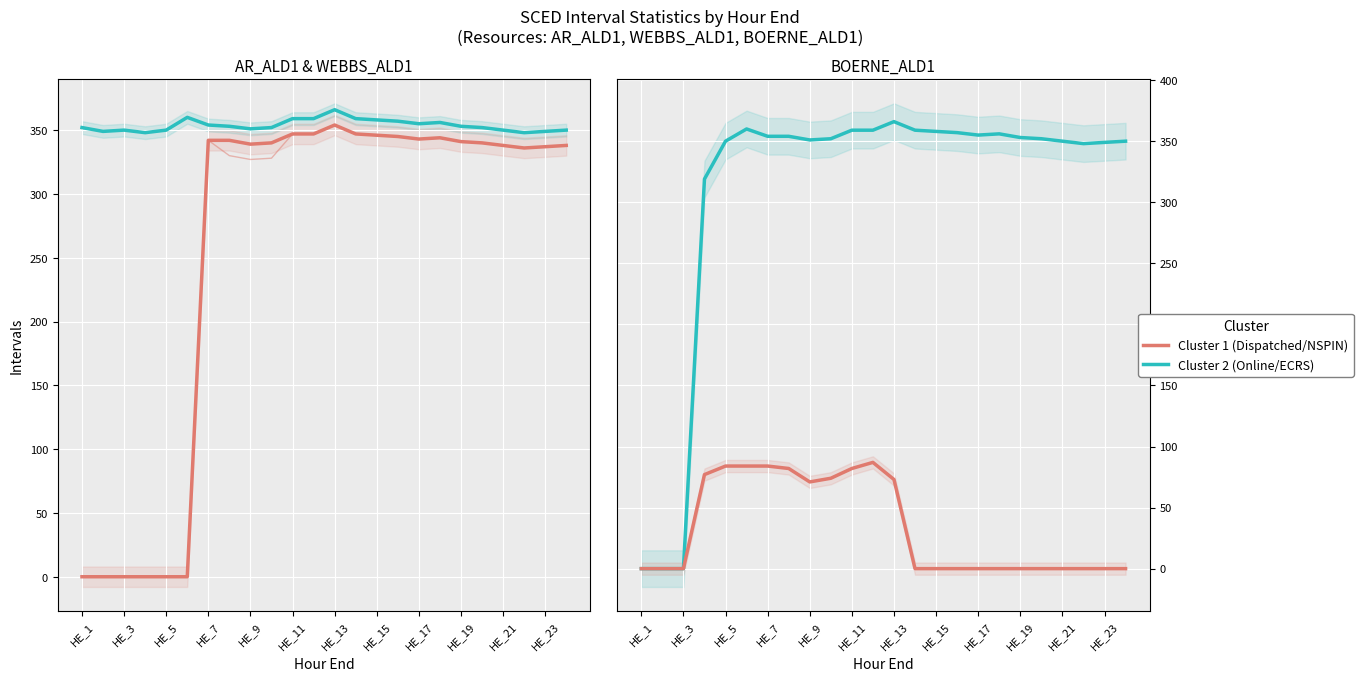

Rank the series by their maximum value, from highest to lowest.

AR_ALD1 Online, WEBBS Online, BOERNE ECRS, AR_ALD1 NSPIN, WEBBS NSPIN, BOERNE Dispatched